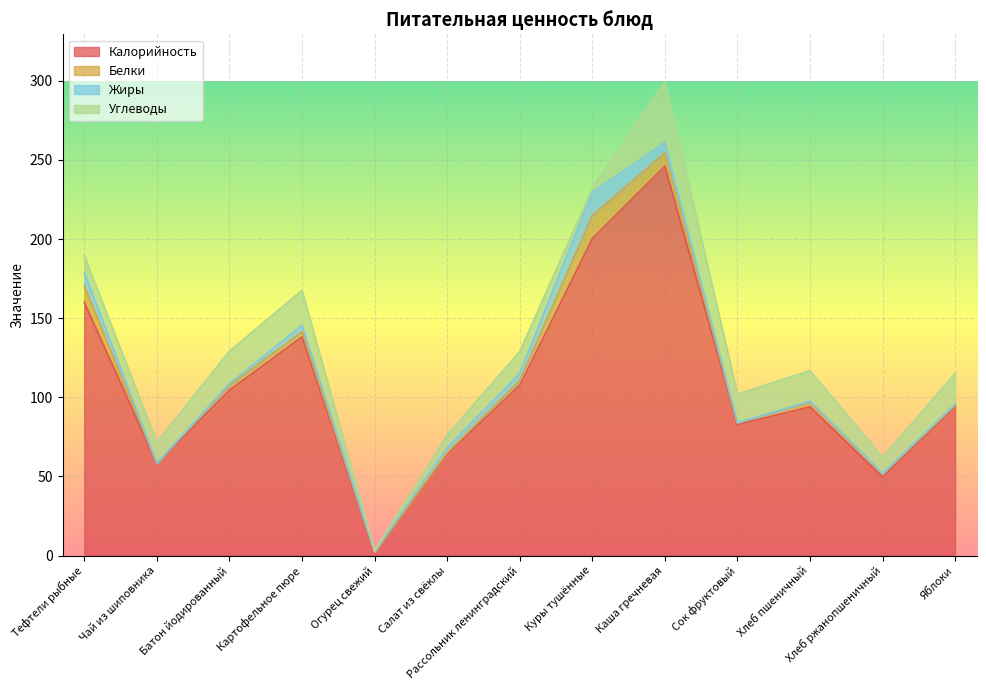

What are all the series names shown in the legend?

Калорийность, Белки, Жиры, Углеводы